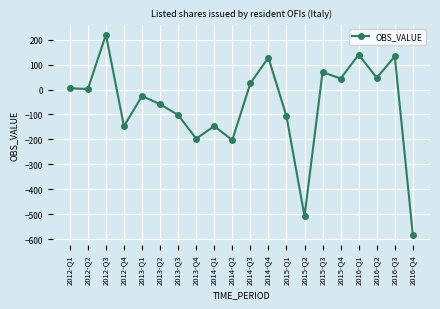

The value at 2016-Q1 is 46. True or false?

False